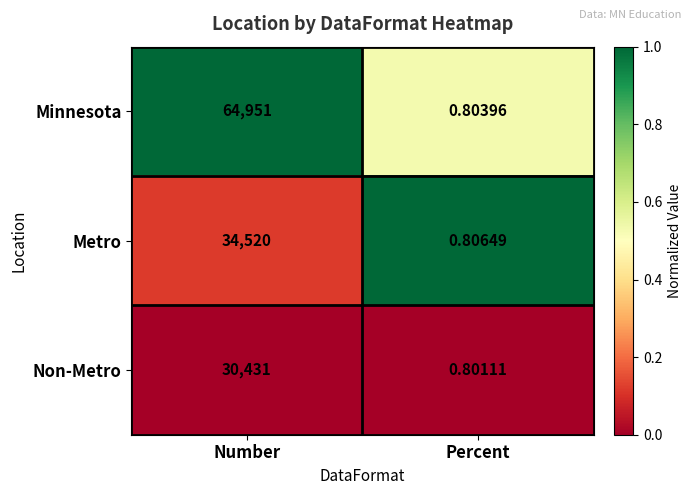

At which category does the chart reach its peak across all series?

Number